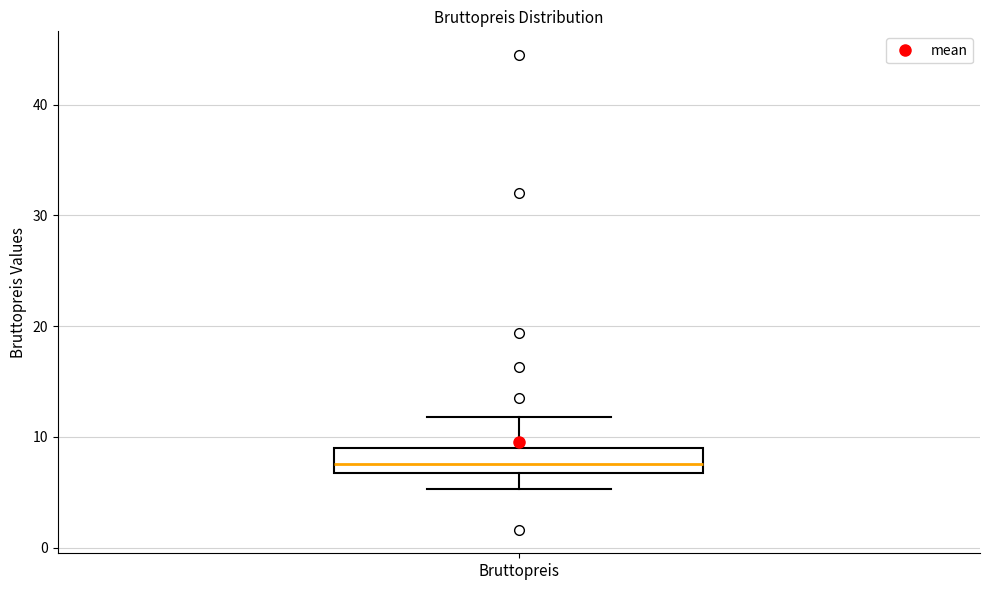

Where is the lower edge of the box for Bruttopreis on the y-axis? The values are not printed on the chart, so give them approximately, as read against the axis.

7